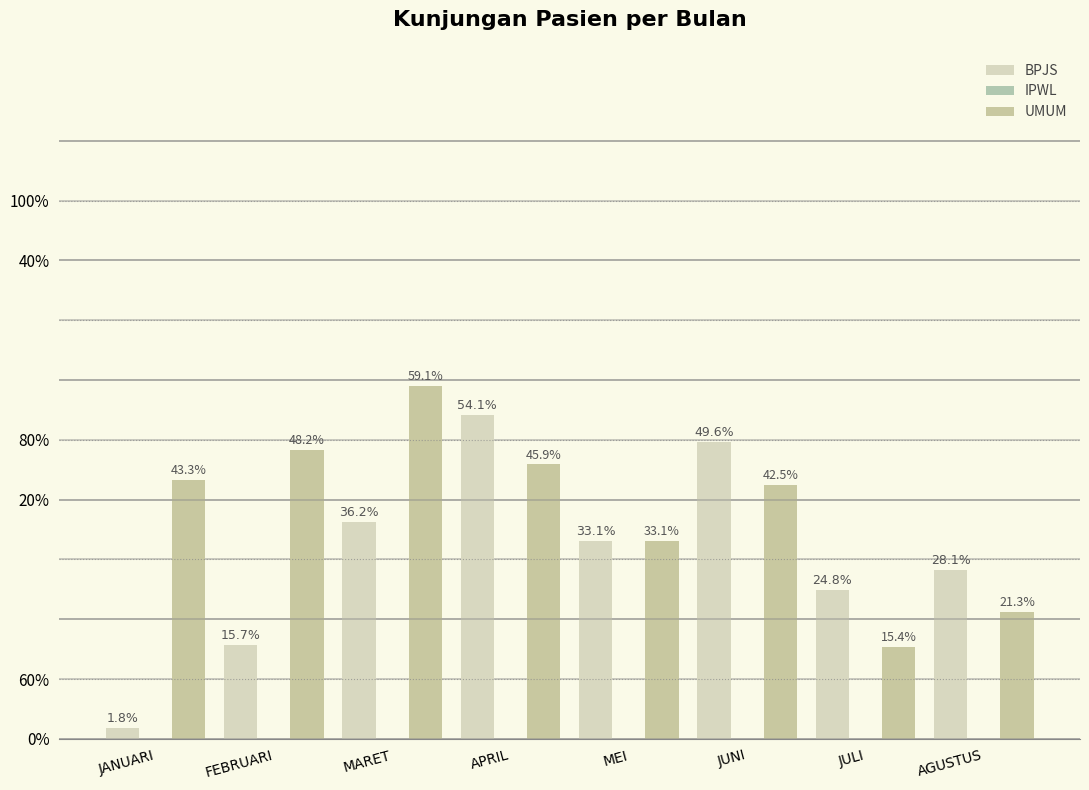

Does the chart contain any negative values?

No